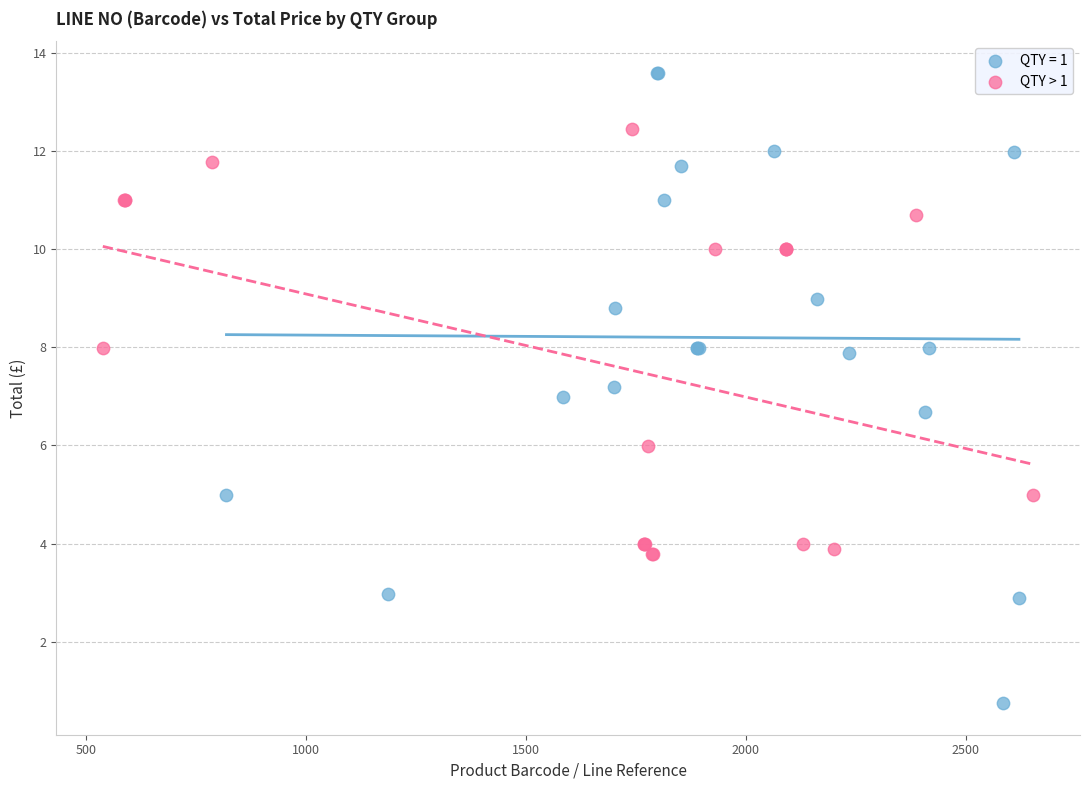

Which series reaches the minimum Y coordinate?

QTY = 1